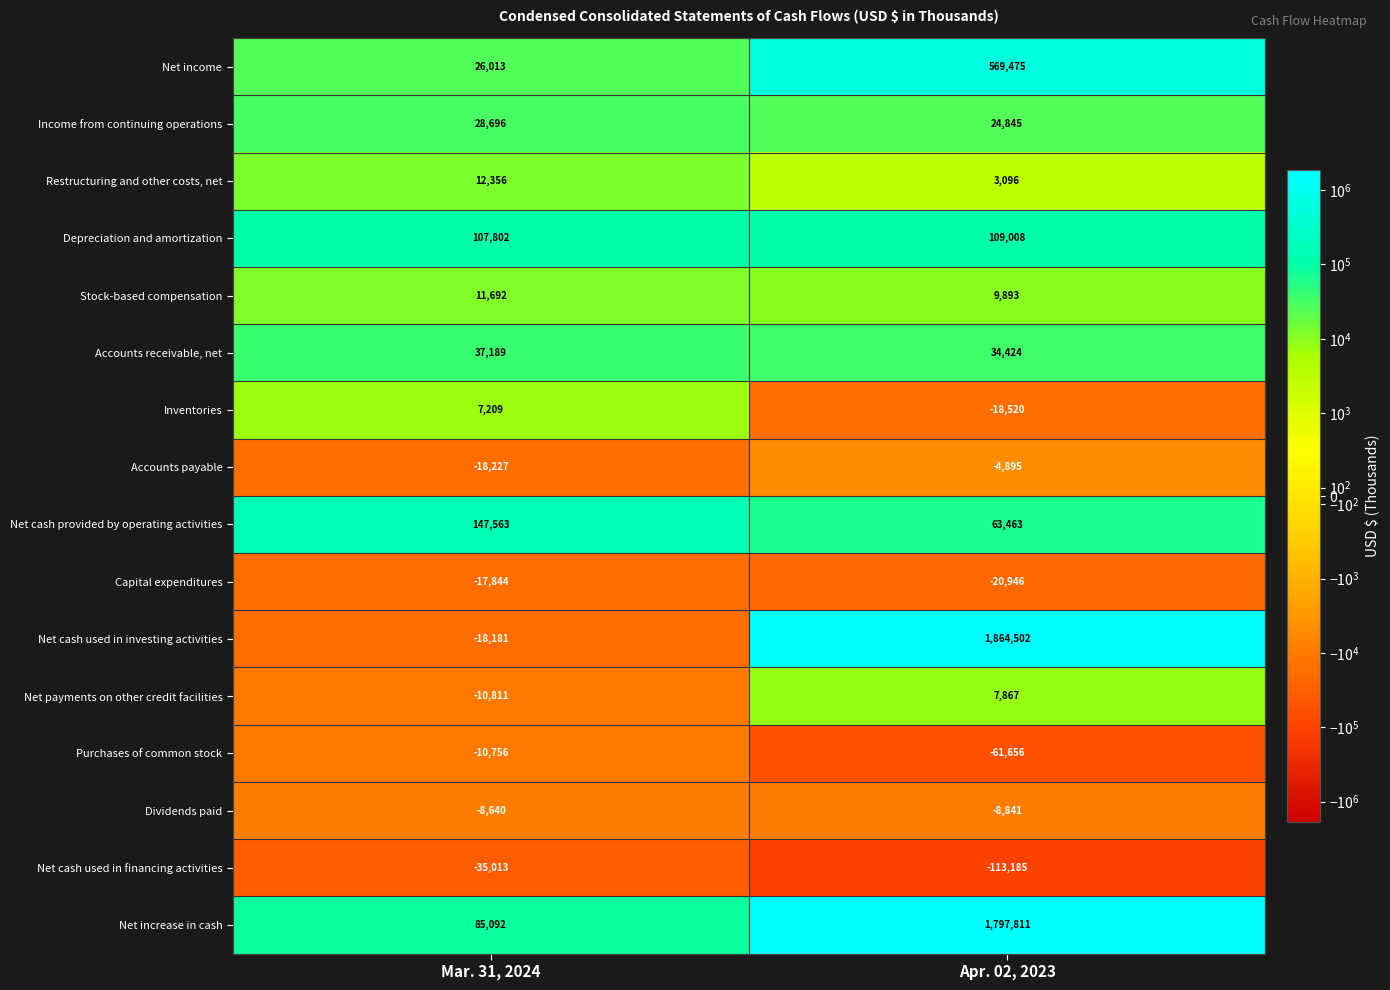

What is the difference between the highest and lowest values at Apr. 02, 2023?

1977687